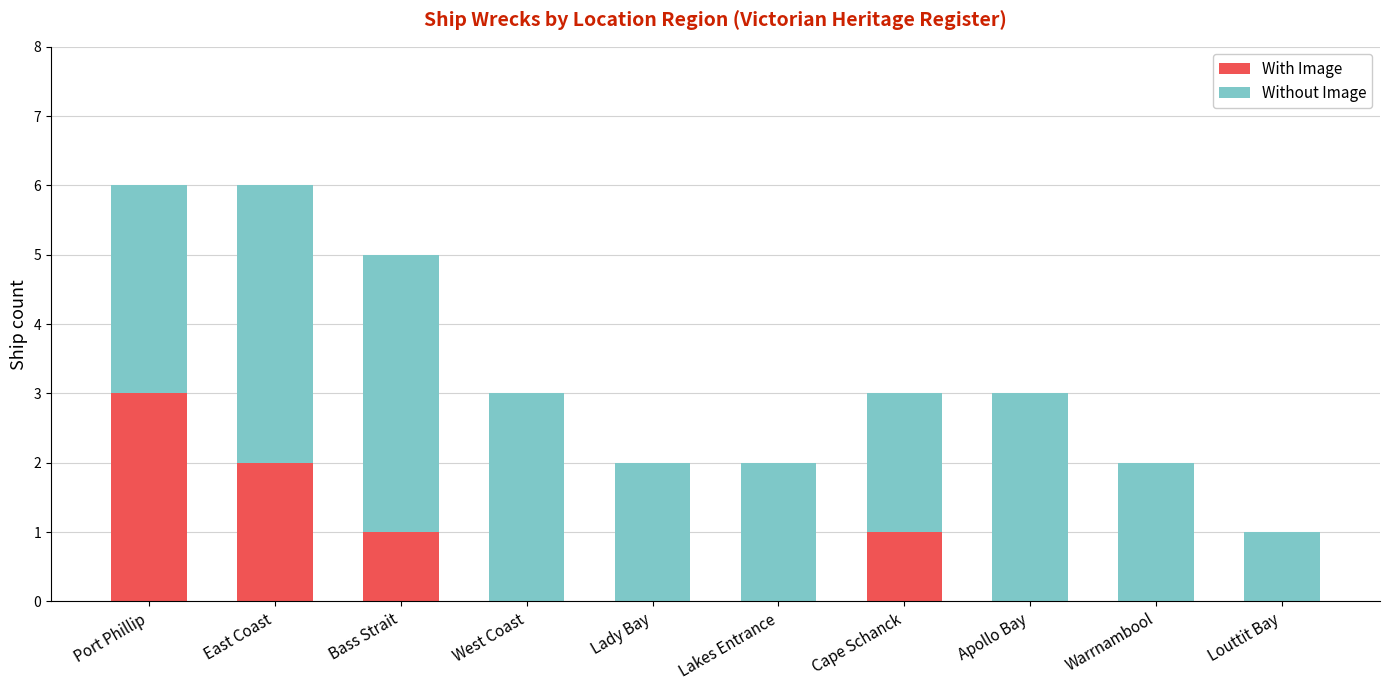

The With Image series shows 1 at Bass Strait. True or false?

True